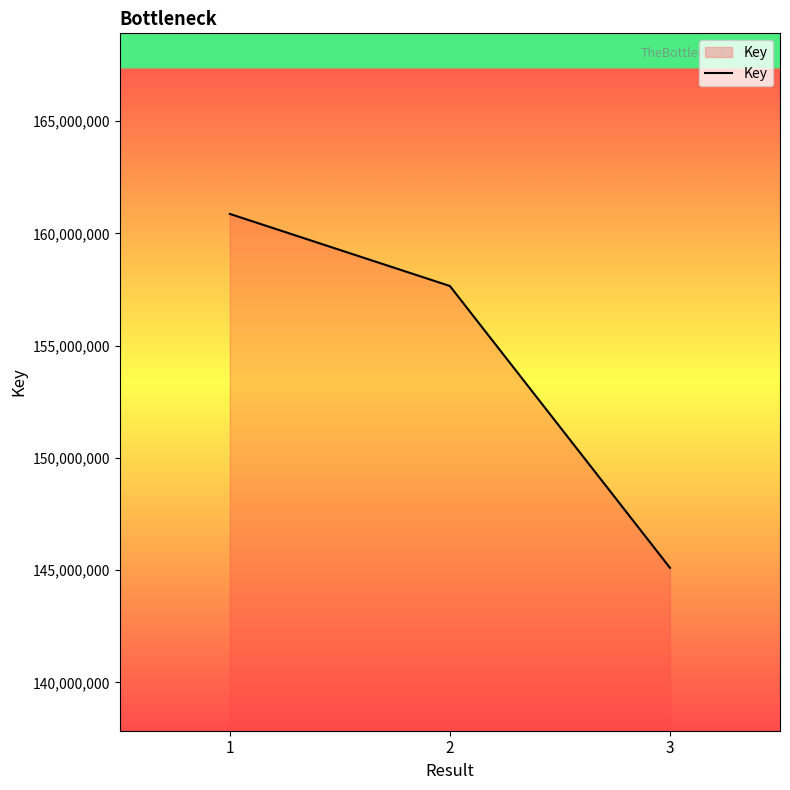

Is it true that the value at 1 is 160866353?

True